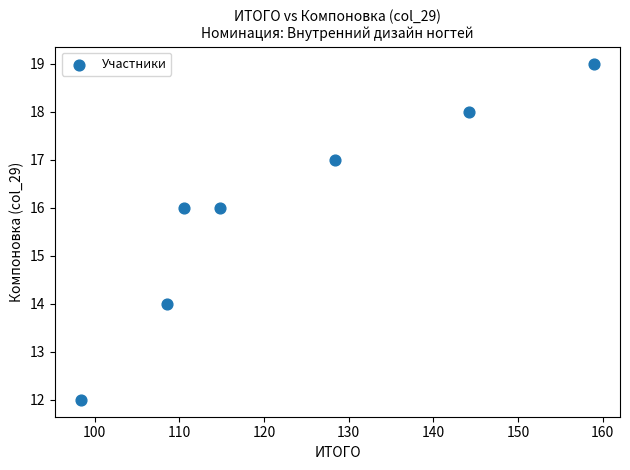

What is the range of Y values (max minus min)?

7